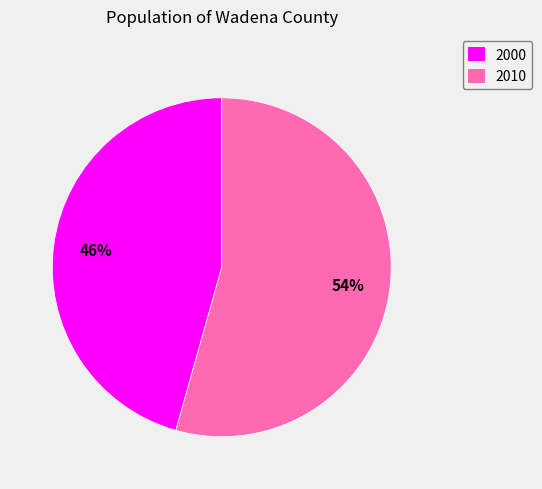

Count the number of slices in the pie.

2